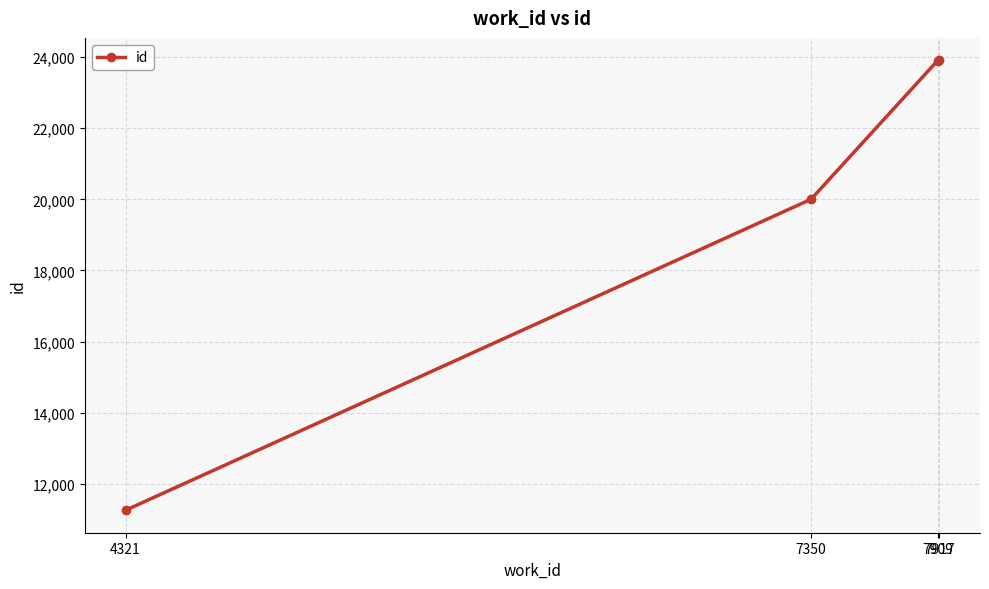

What is the greatest value displayed?

23907